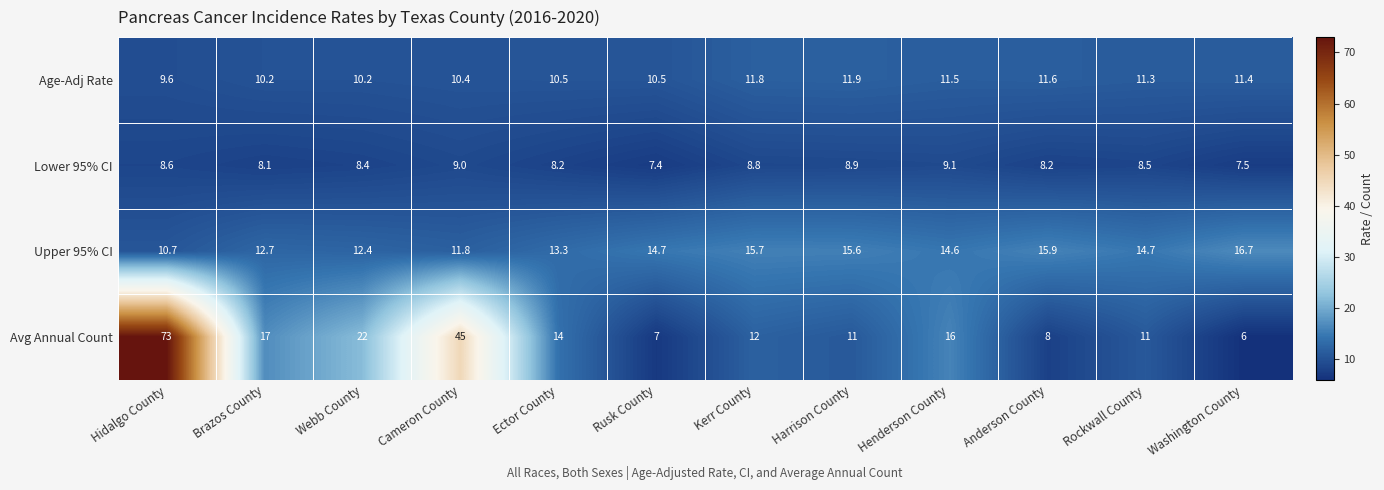

Between Rusk County and Kerr County, which series saw the biggest shift?

Avg Annual Count